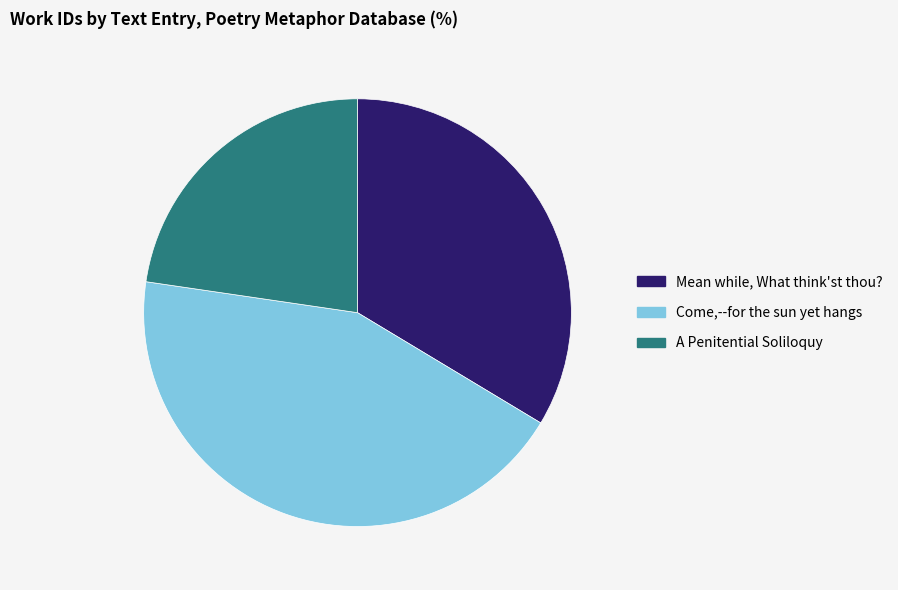

What is the ratio of the value at Come,--for the sun yet hangs to the value at Mean while, What think'st thou??

1.3